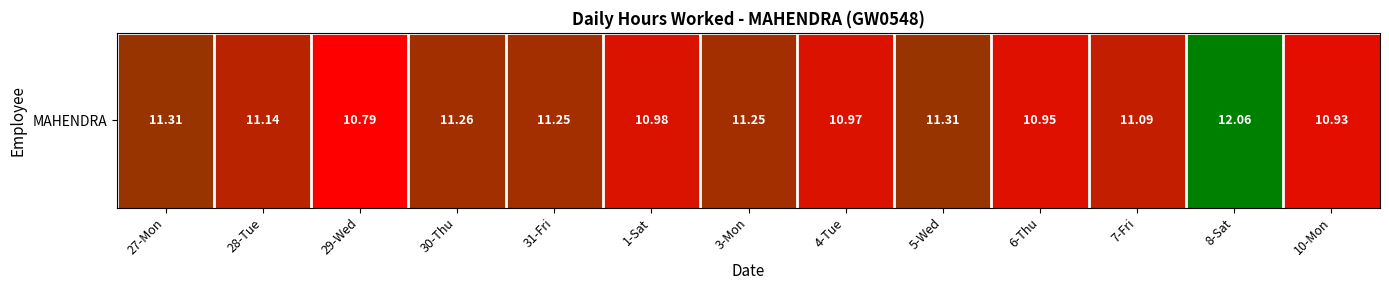

What is the difference between the values at 27-Mon and 4-Tue?

0.3